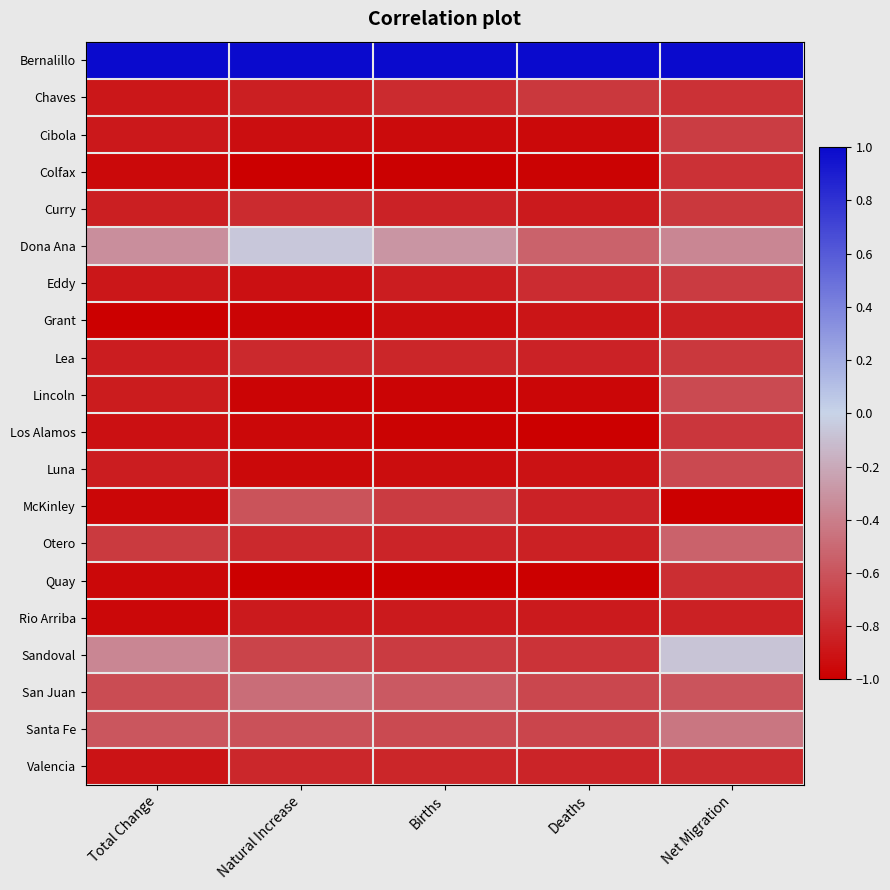

Which series has the largest total across all categories?

Bernalillo